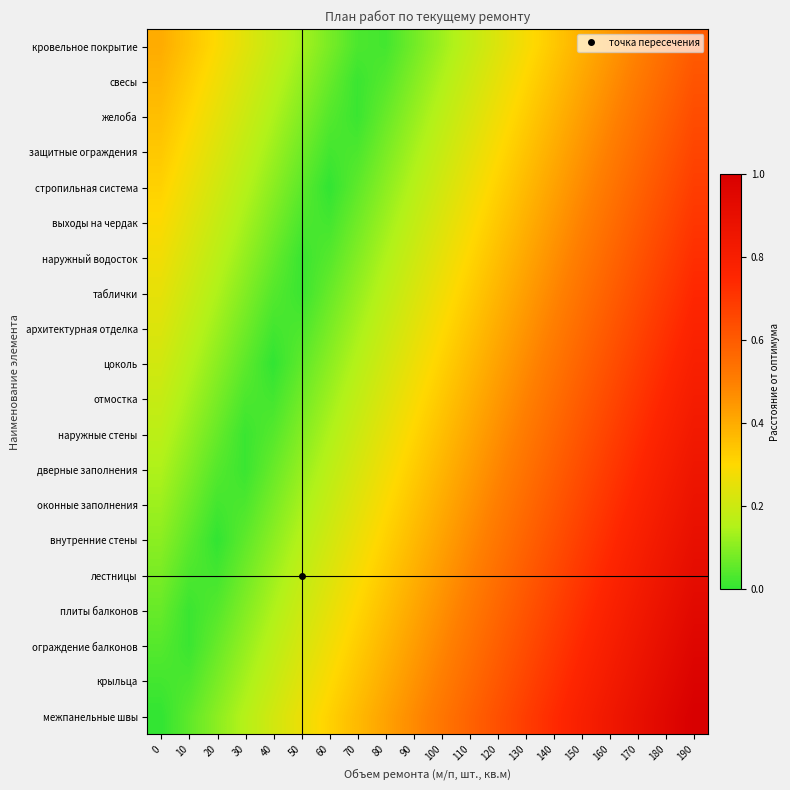

Rank the series at 10 from highest to lowest value.

кровельное покрытие, свесы, желоба, защитные ограждения, стропильная система, выходы на чердак, наружный водосток, таблички, архитектурная отделка, цоколь, отмостка, наружные стены, дверные заполнения, оконные заполнения, внутренние стены, межпанельные швы, лестницы, крыльца, плиты балконов, ограждение балконов